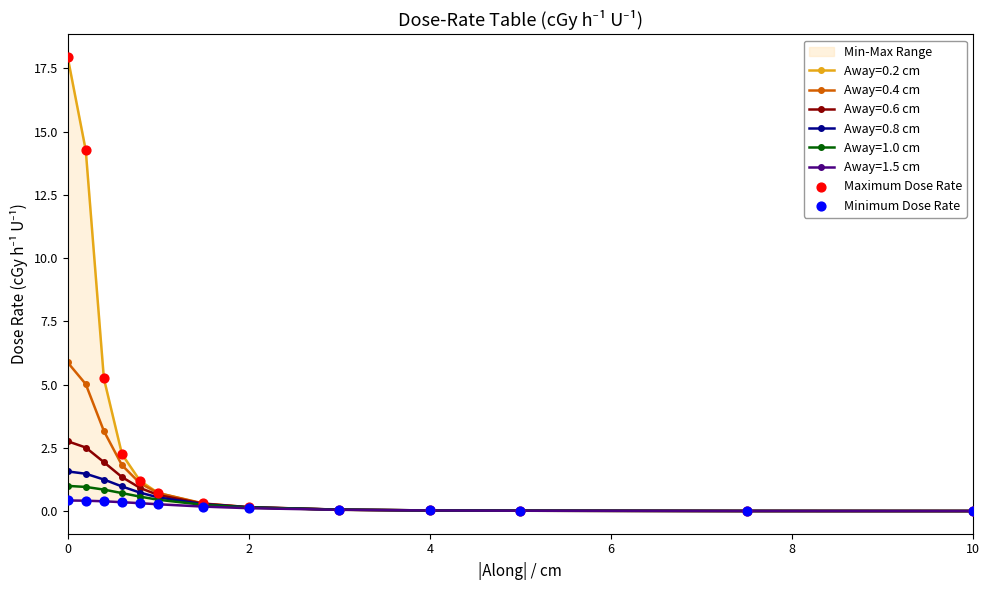

Which series reaches the maximum Y coordinate?

Maximum Dose Rate